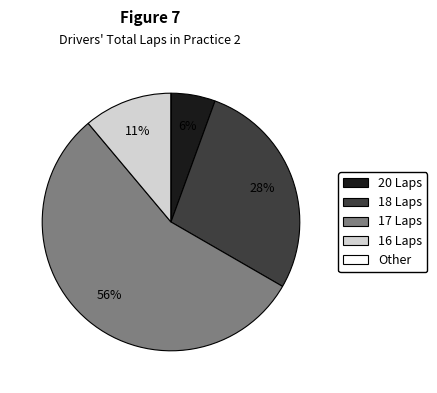

Does any single category account for the majority?

Yes